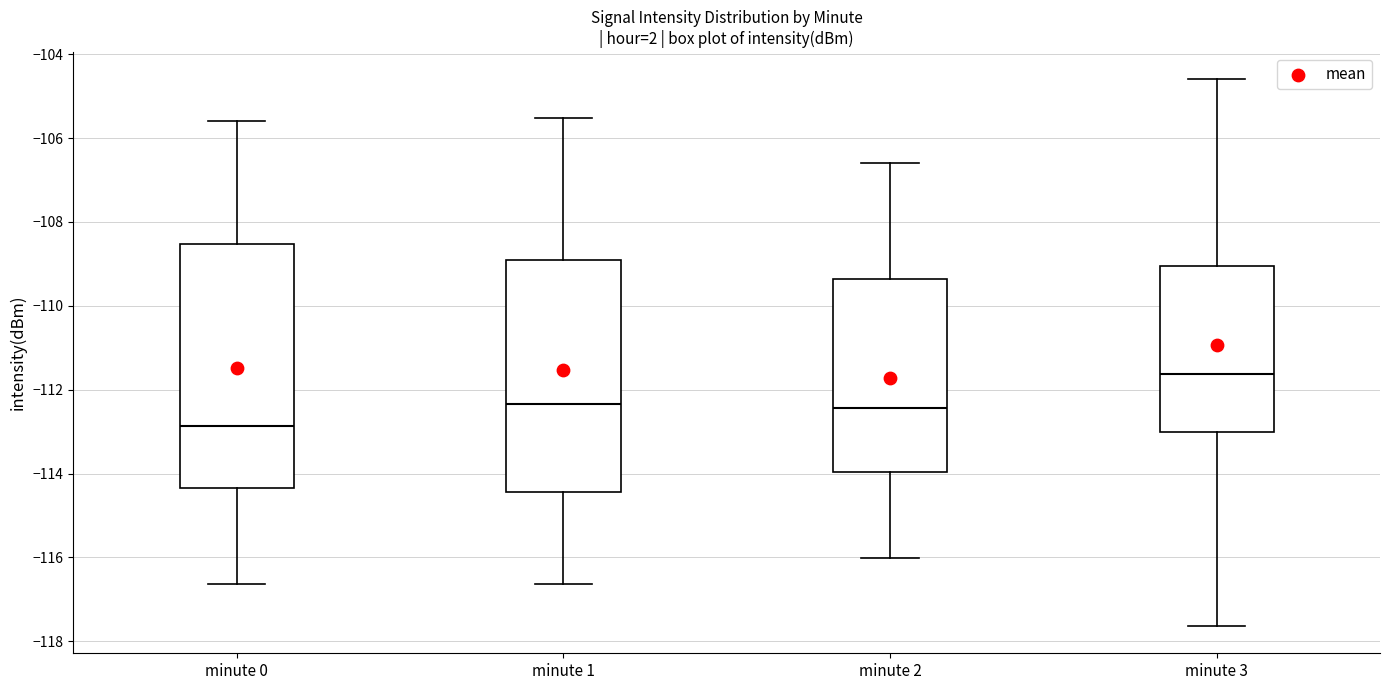

Comparing the boxes themselves (not the whiskers), which one is the tallest?

minute 0